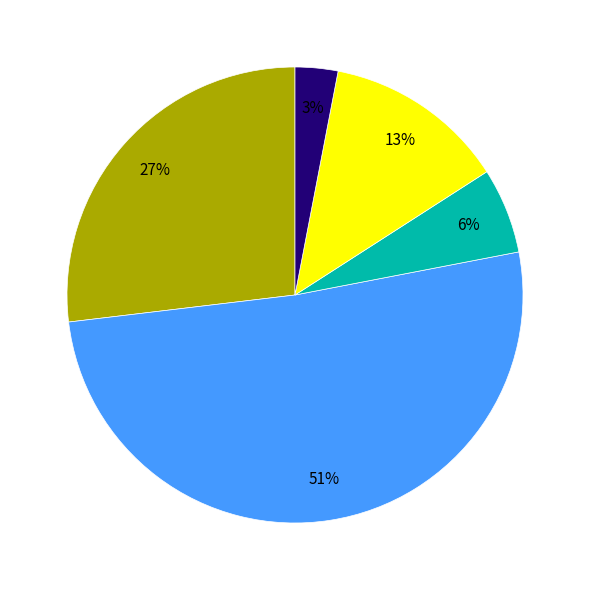

Does any single category account for the majority?

Yes